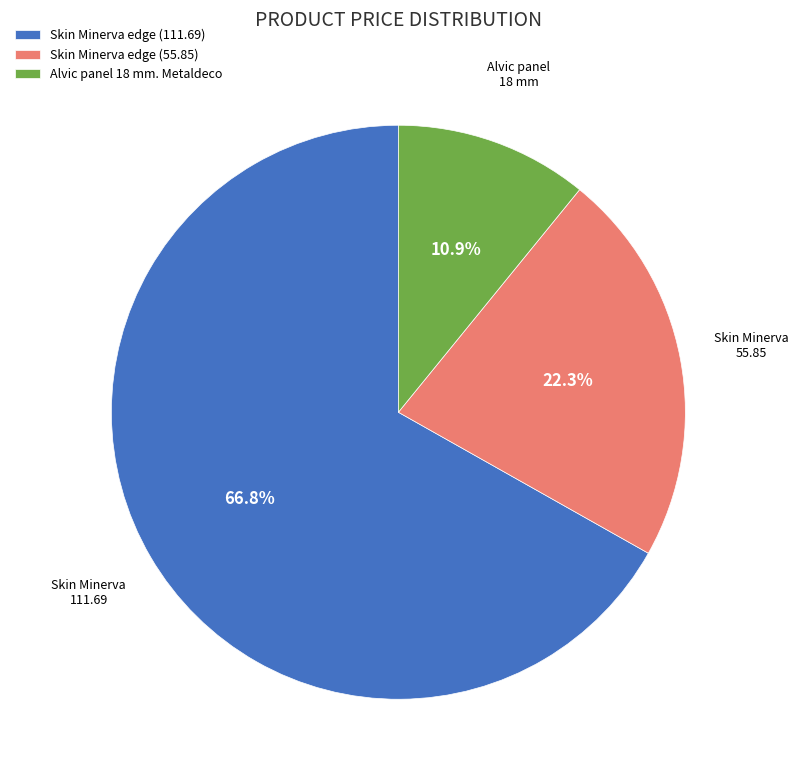

Rank the categories by value from highest to lowest.

Skin Minerva edge (111.69), Skin Minerva edge (55.85), Alvic panel 18 mm. Metaldeco